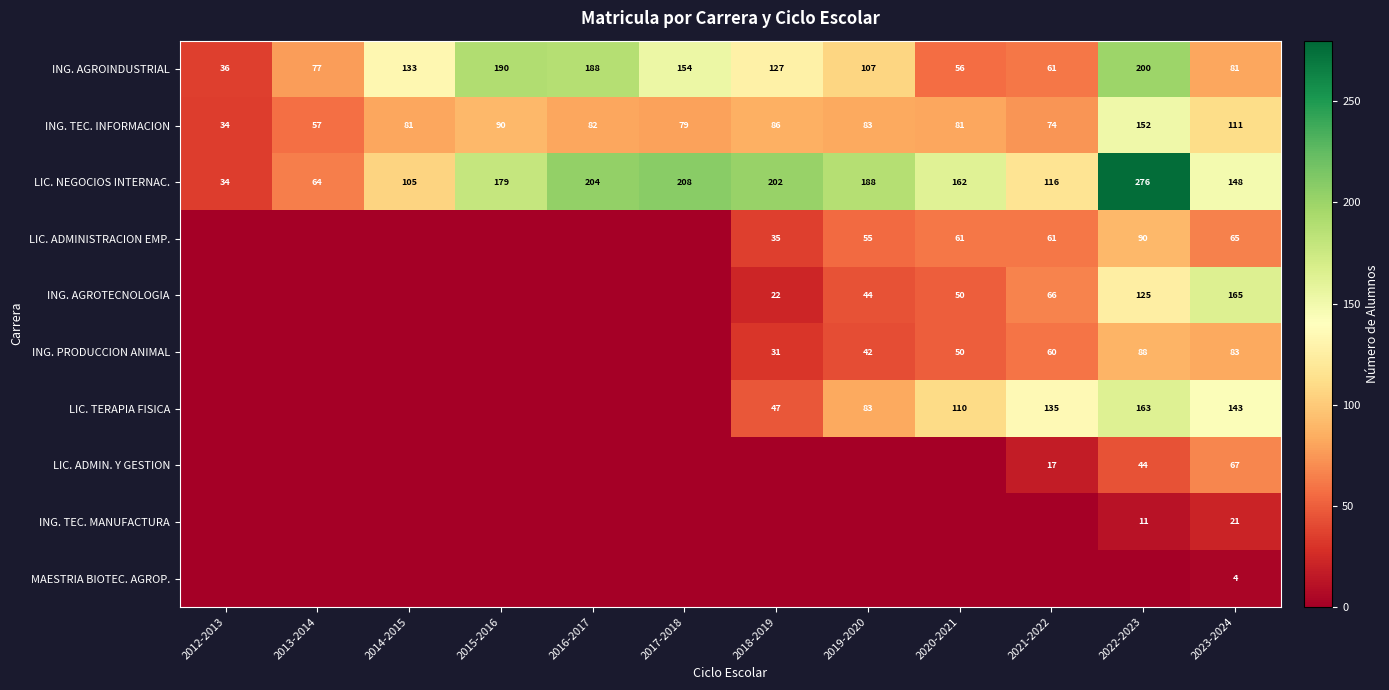

List the labels in order of LIC. NEGOCIOS INTERNAC. value, largest first.

2022-2023, 2017-2018, 2016-2017, 2018-2019, 2019-2020, 2015-2016, 2020-2021, 2023-2024, 2021-2022, 2014-2015, 2013-2014, 2012-2013